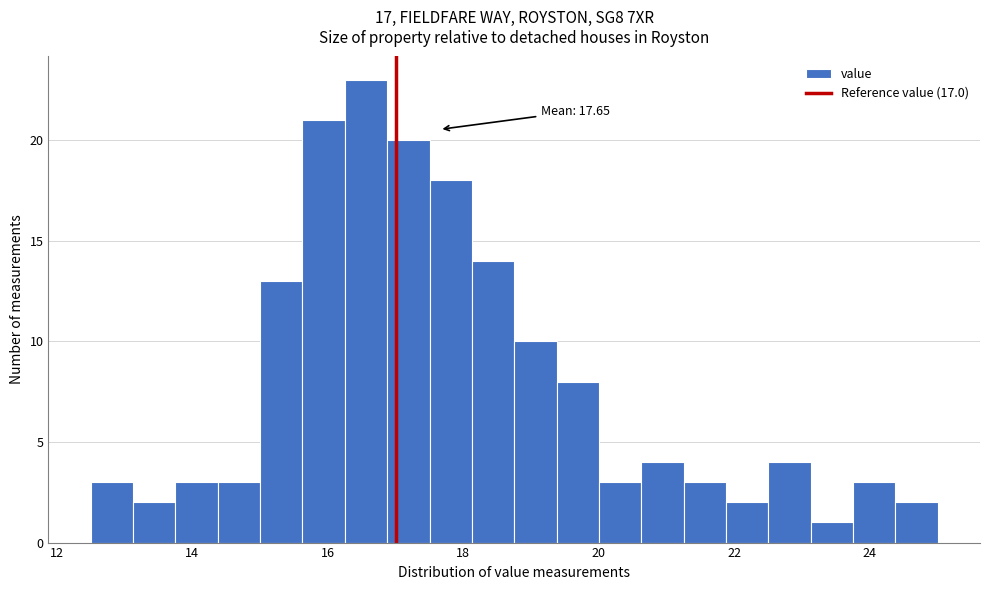

Around what value on the x-axis is the tallest bar? Give the approximate position of its centre, as read against the axis.

16.6